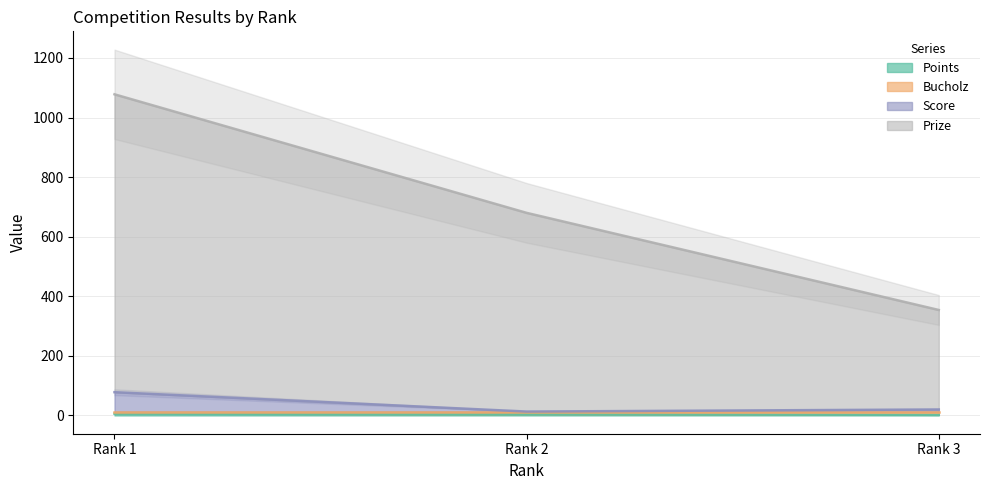

True or false: Score has a value of 78 at Rank 1.

True